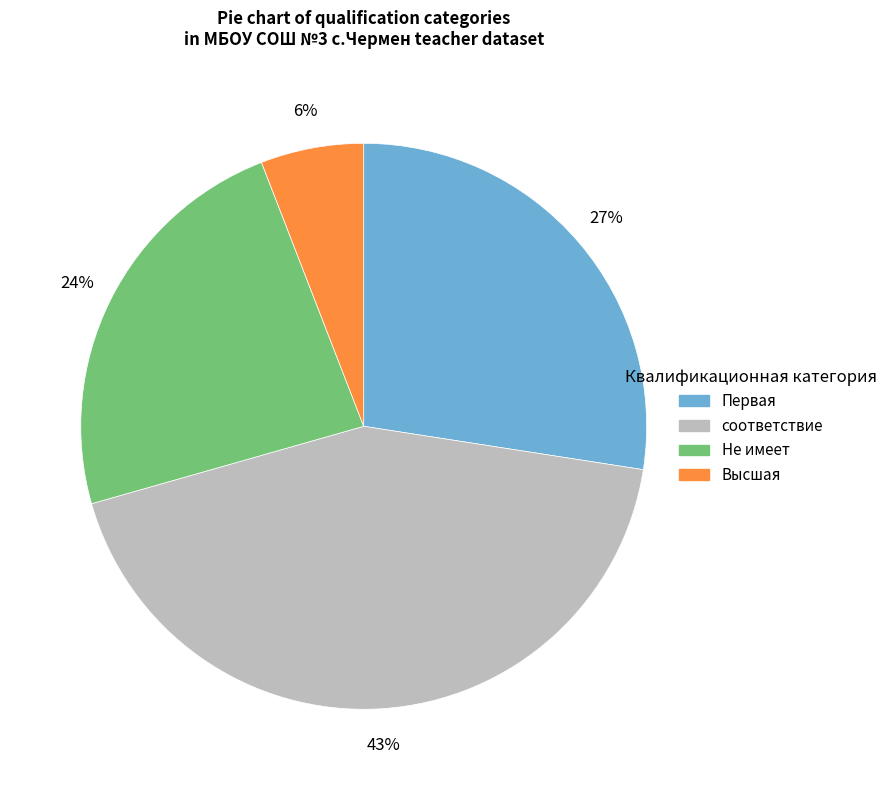

The Первая slice represents 15% of the pie. True or false?

False